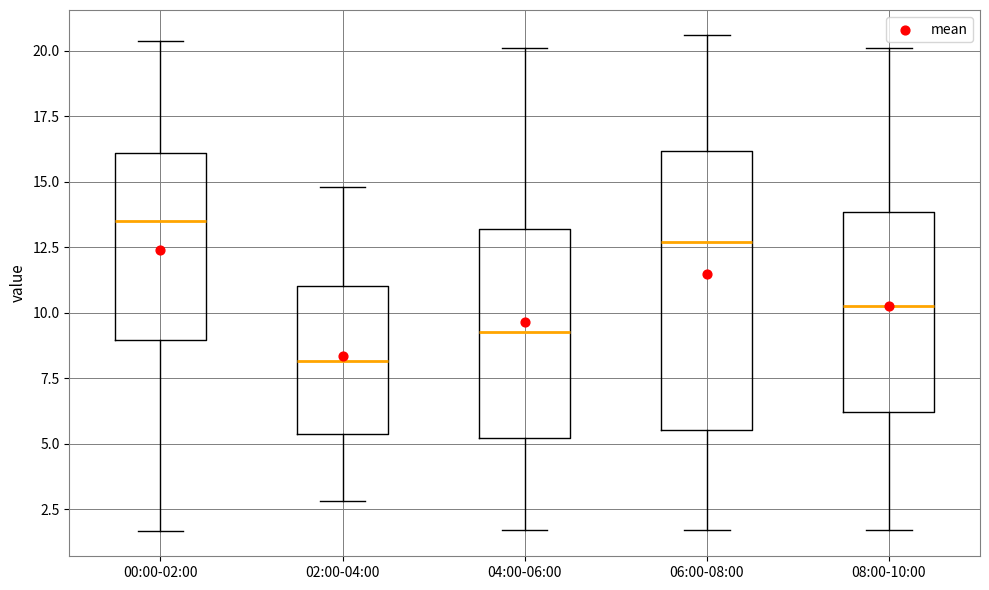

Which box is the tallest, from its lower edge to its upper edge?

06:00-08:00